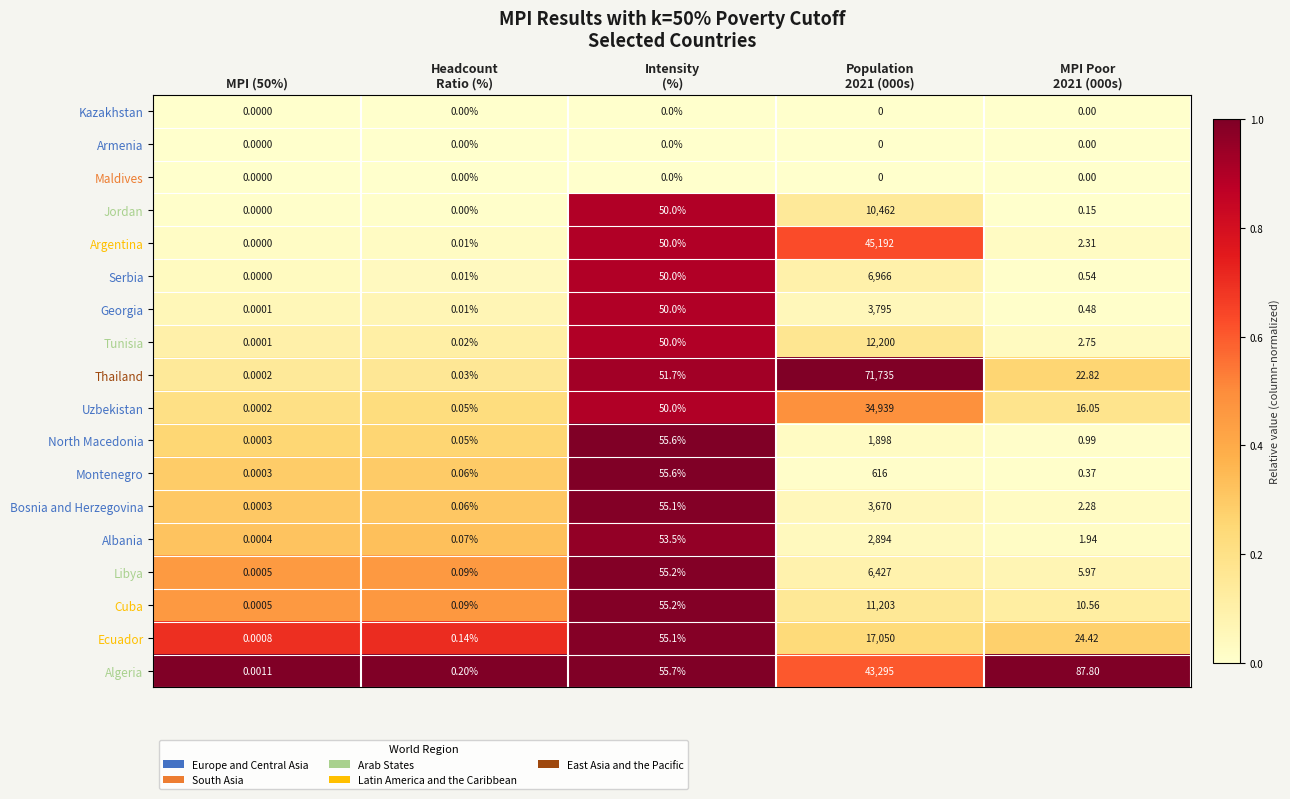

Which series has the largest total across all categories?

Thailand